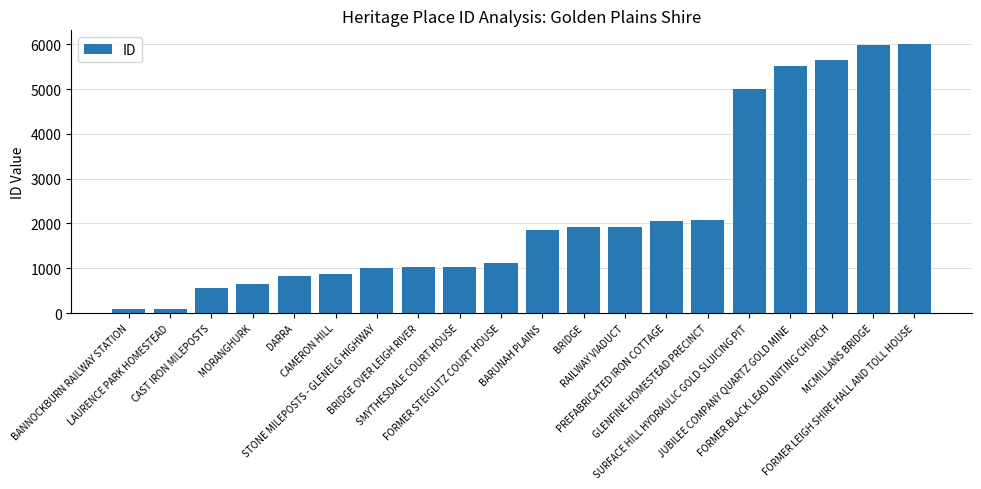

What is the value of the 14th bar from the left?

2045